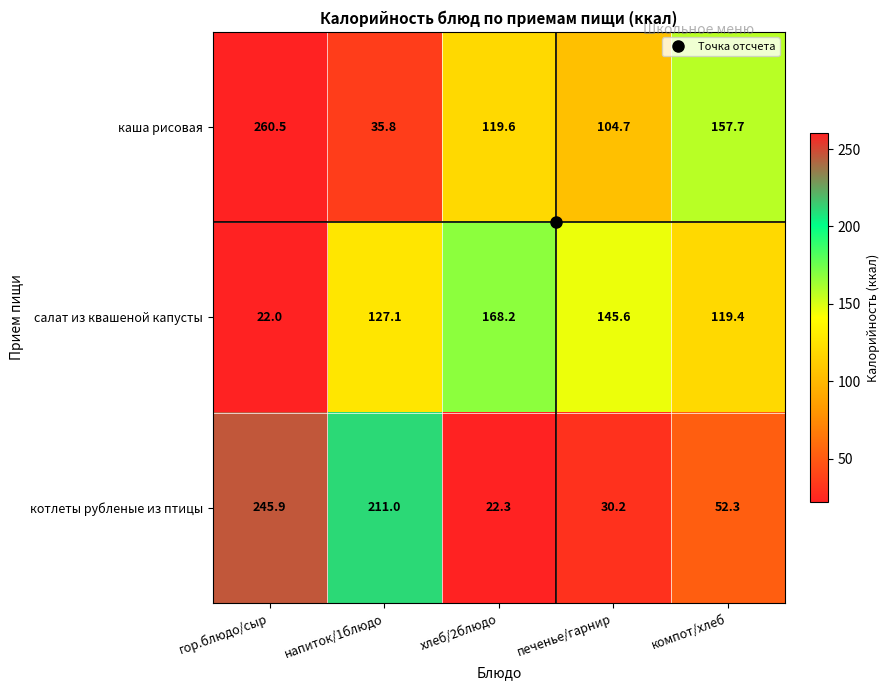

Which series has the widest spread of values?

каша рисовая